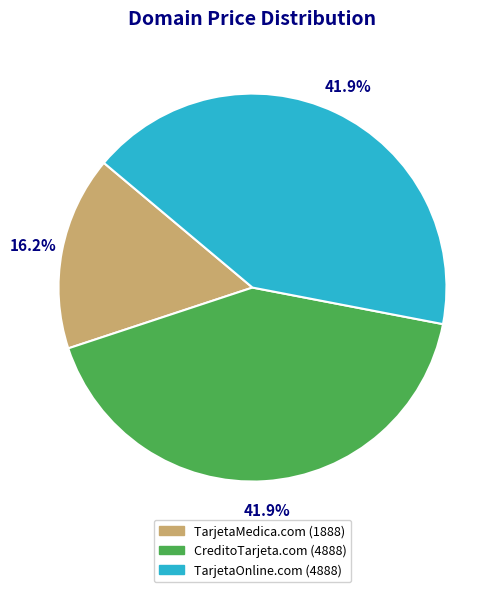

Which slice is the smallest?

TarjetaMedica.com